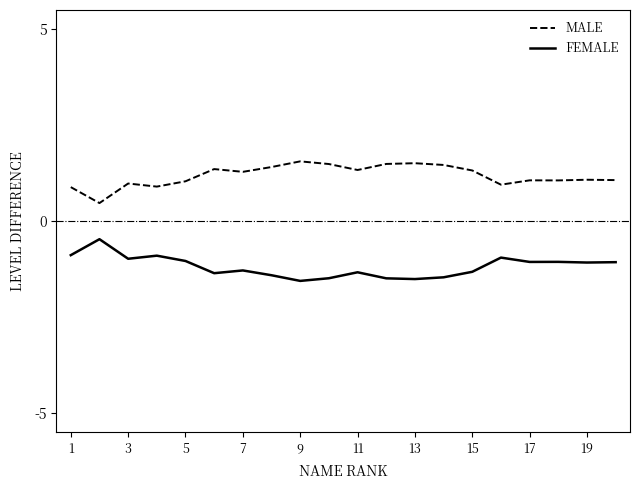

List the series in order of their peak value, highest first.

MALE, FEMALE